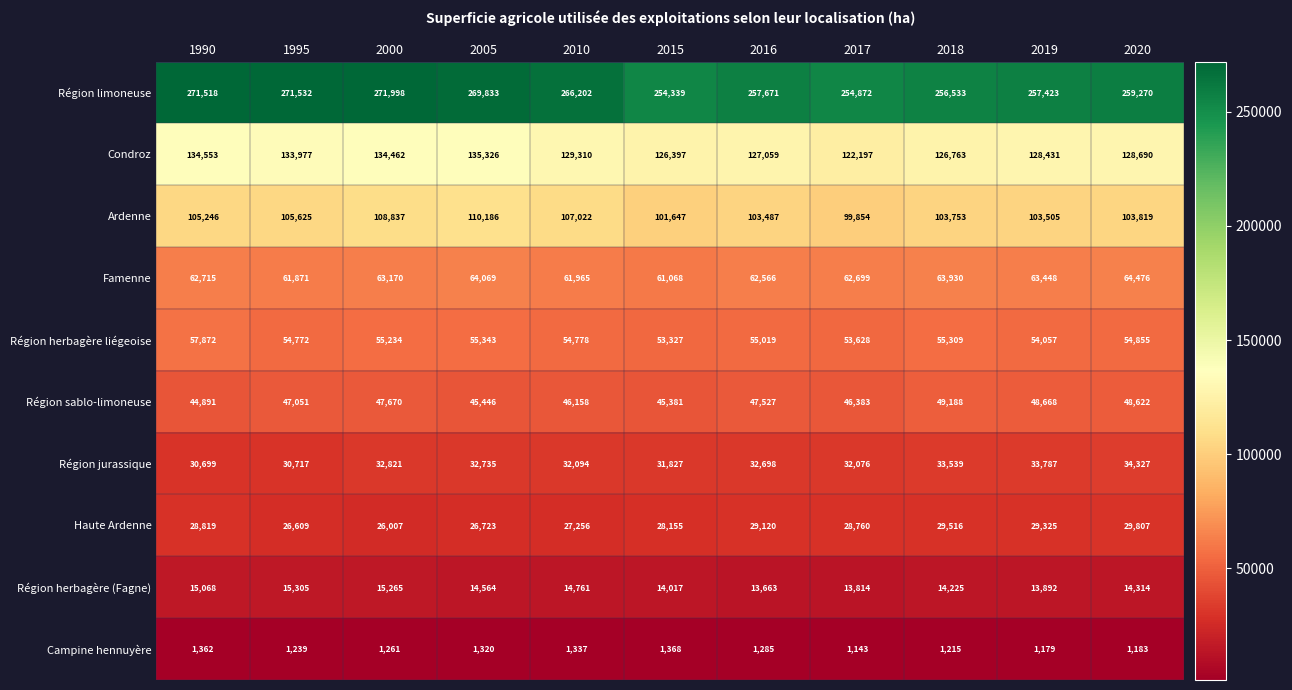

Which category has the lowest value across all series?

2017